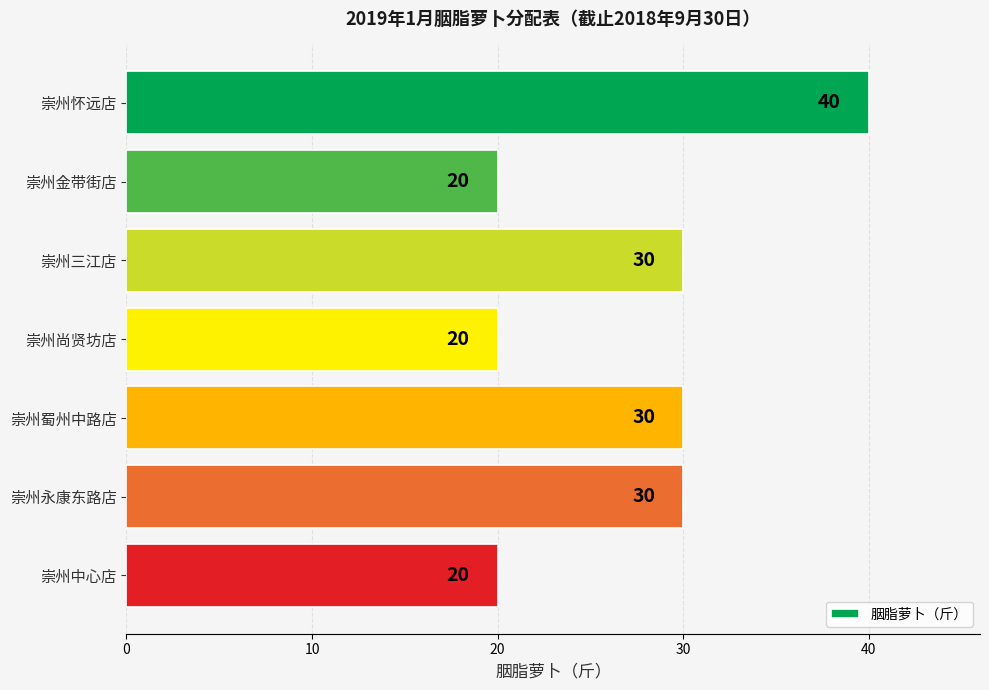

What is the ratio of the value at 崇州怀远店 to the value at 崇州蜀州中路店?

1.3